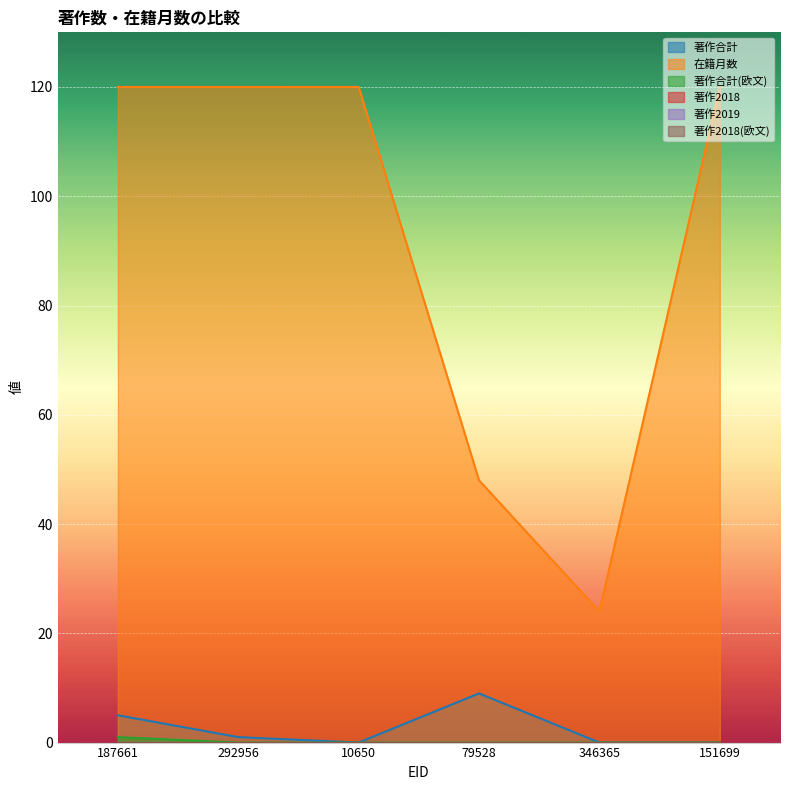

Reading left to right, what are all the values shown in this chart?

著作合計: 187661=5	292956=1	10650=0	79528=9	346365=0	151699=0
在籍月数: 187661=120	292956=120	10650=120	79528=48	346365=24	151699=120
著作合計(欧文): 187661=1	292956=0	10650=0	79528=0	346365=0	151699=0